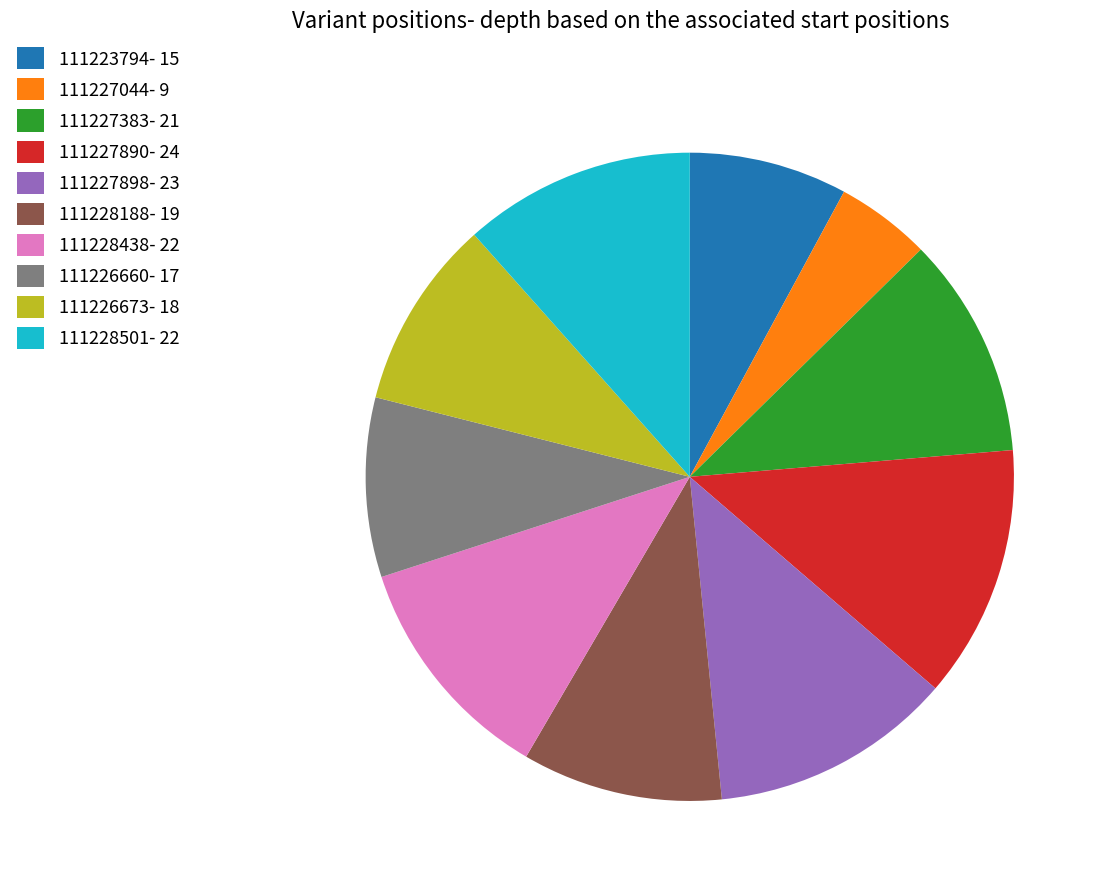

Is the sum of 111226660- 17 and 111228501- 22 greater than half?

No